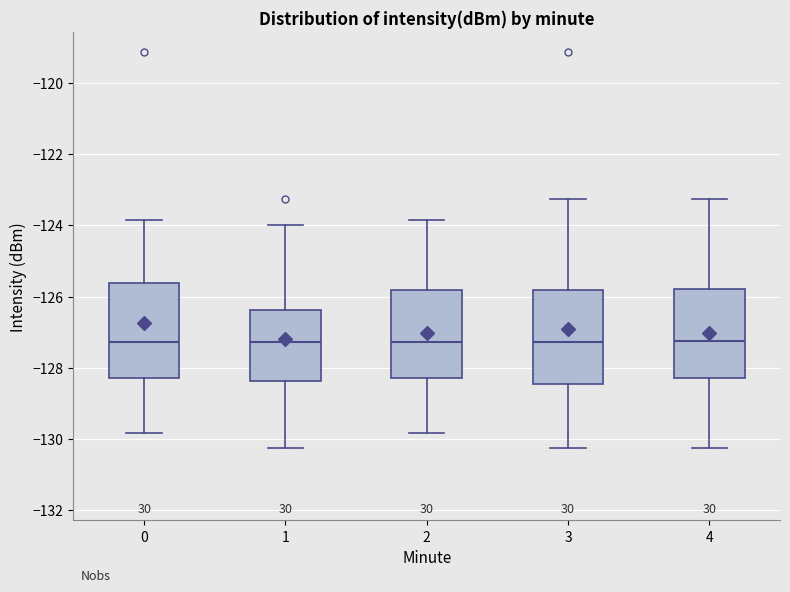

Where does the lower whisker of the box at x = 1 end on the y-axis? The values are not printed on the chart, so give them approximately, as read against the axis.

-130.2